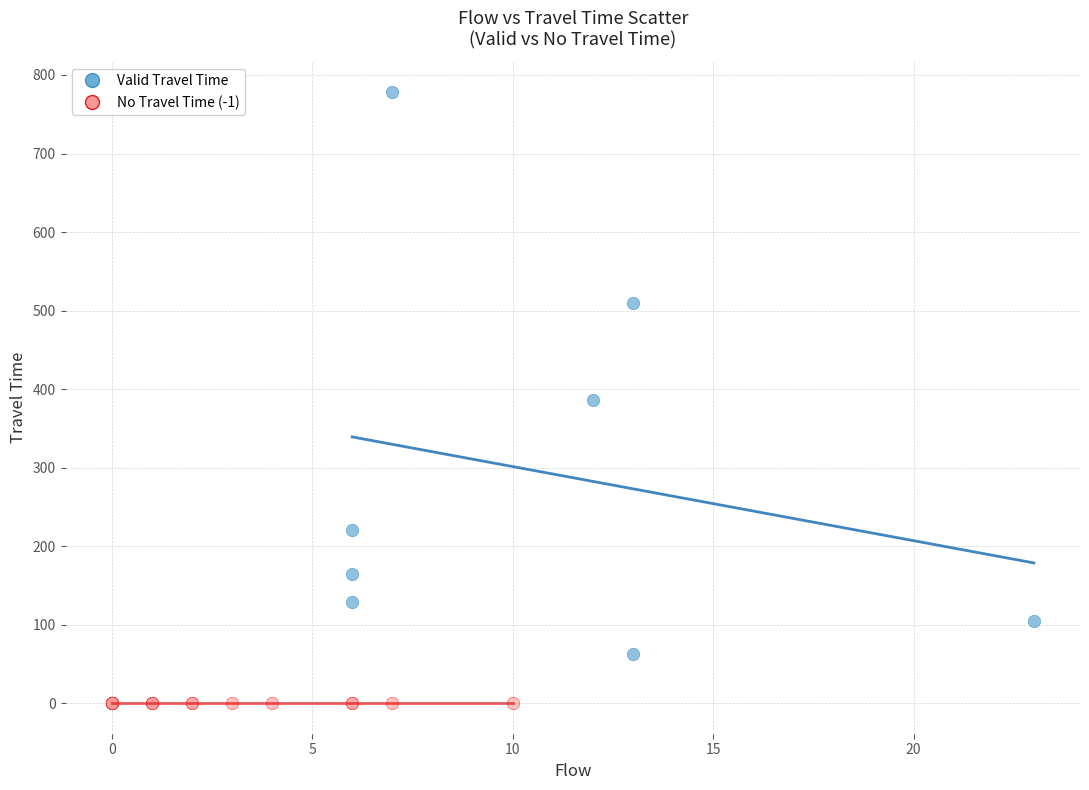

Which series contains the lowest Y value?

No Travel Time (-1)